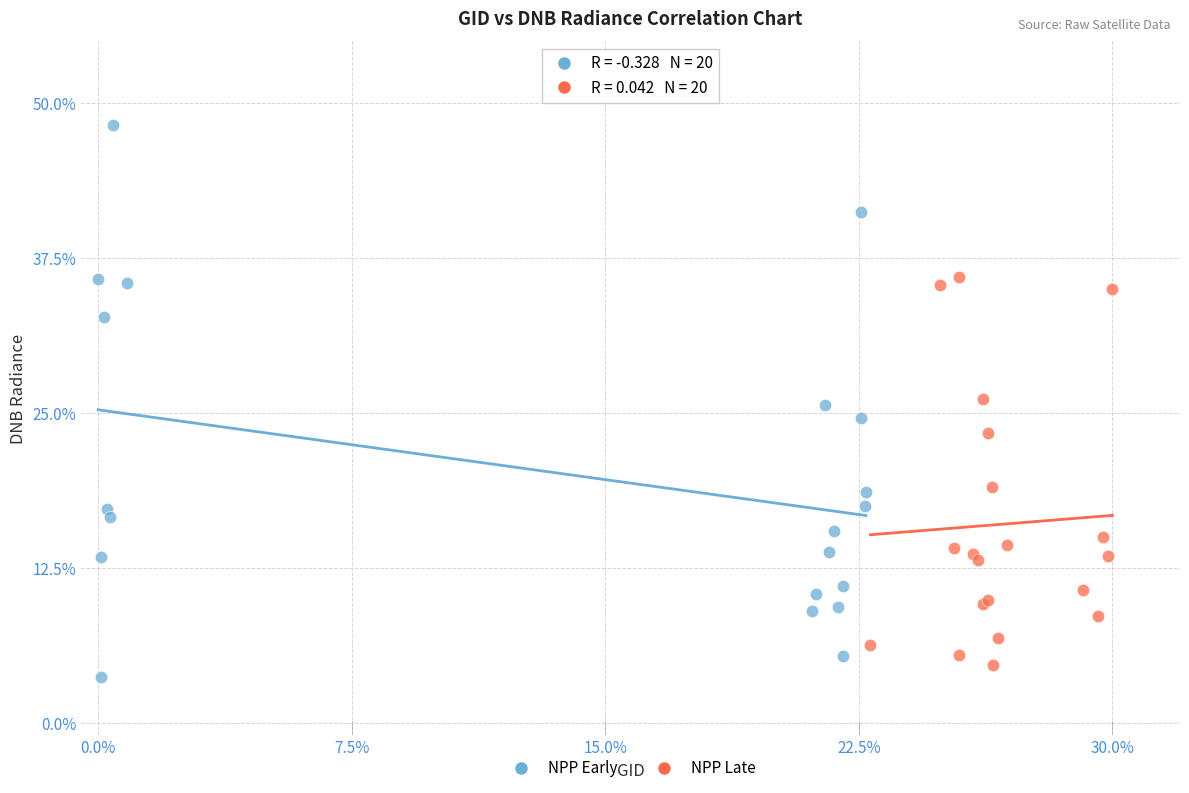

What are all the series names shown in the legend?

NPP Early, NPP Late